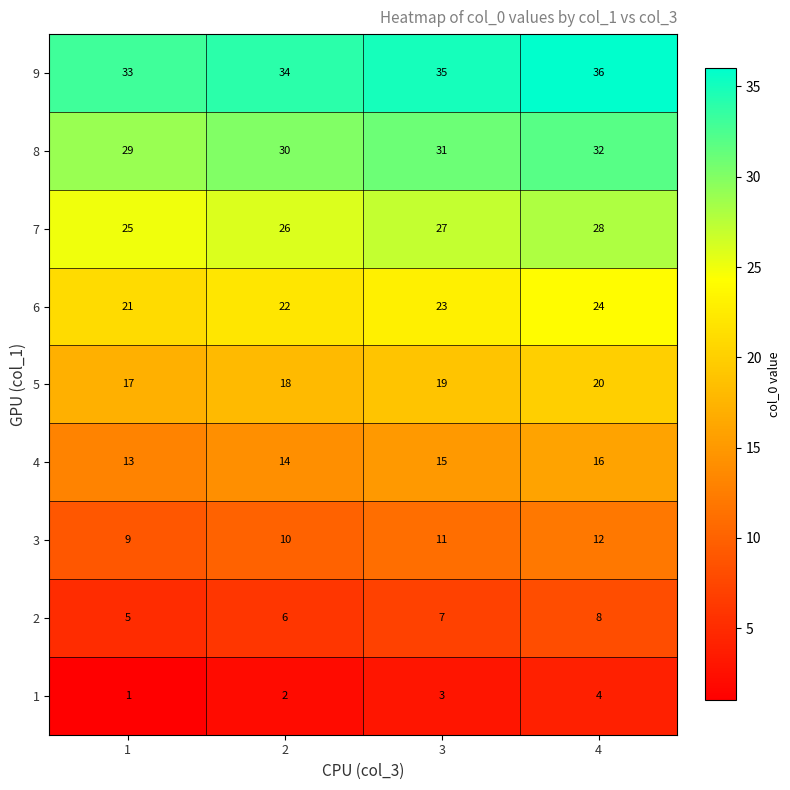

At which category is the sum across all series the highest?

4